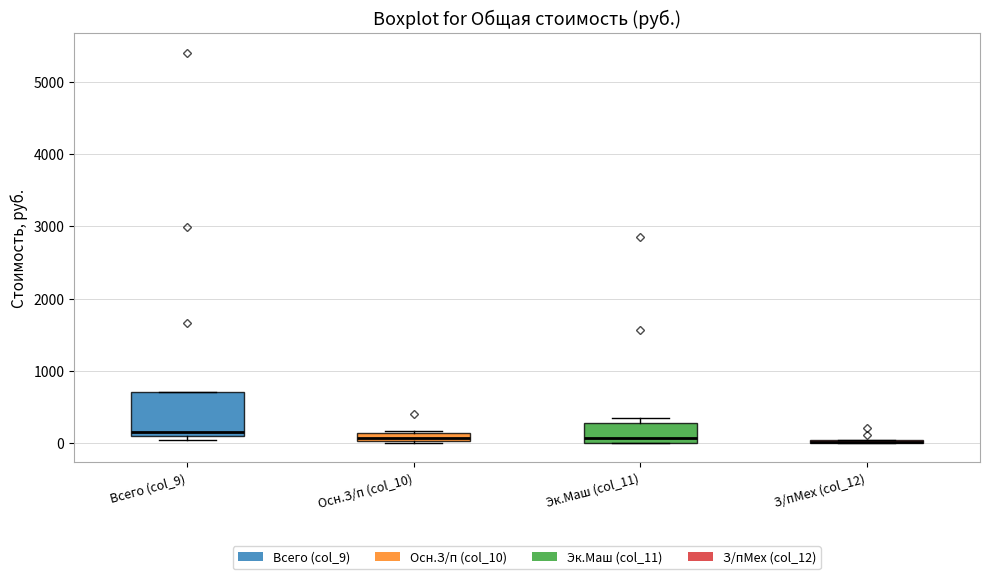

Which box is the tallest, from its lower edge to its upper edge?

Всего (col_9)